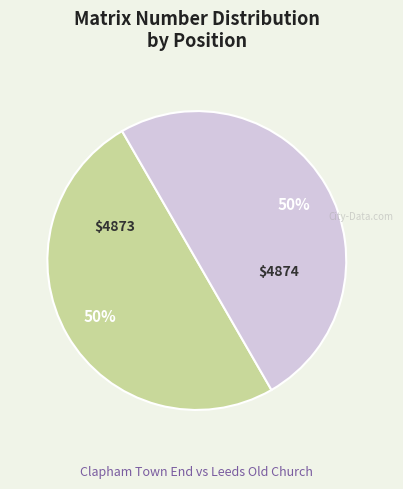

To the nearest percent, what is the average slice percentage?

50%